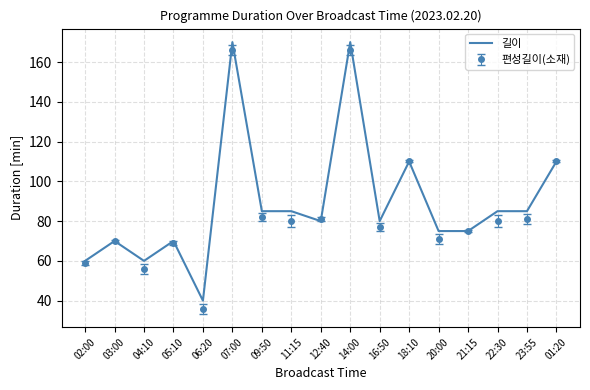

What position from the right is 07:00?

12